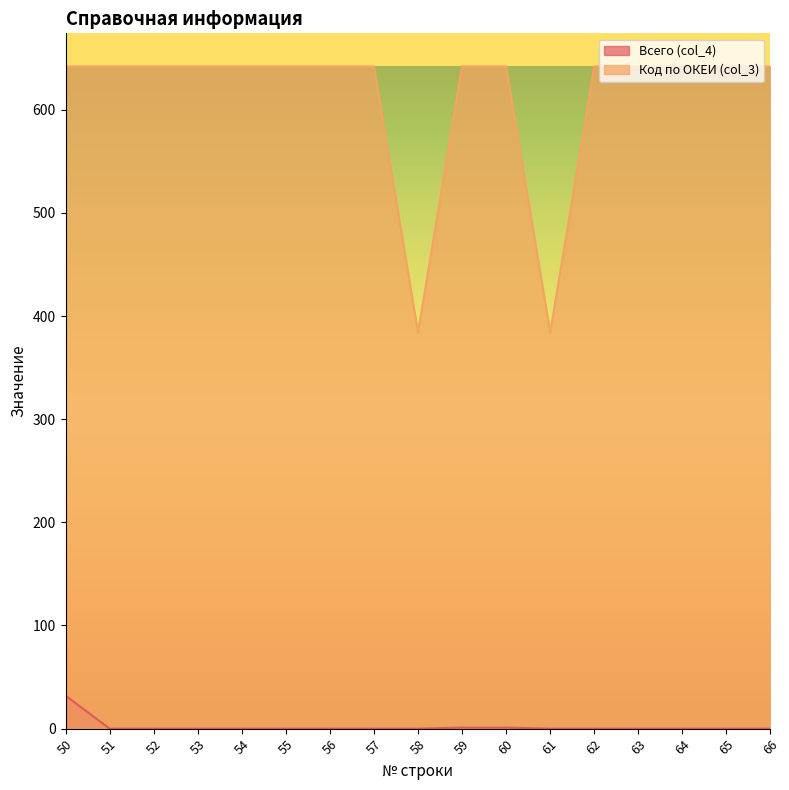

Is it true that Всего (col_4) equals 21 at 55?

False